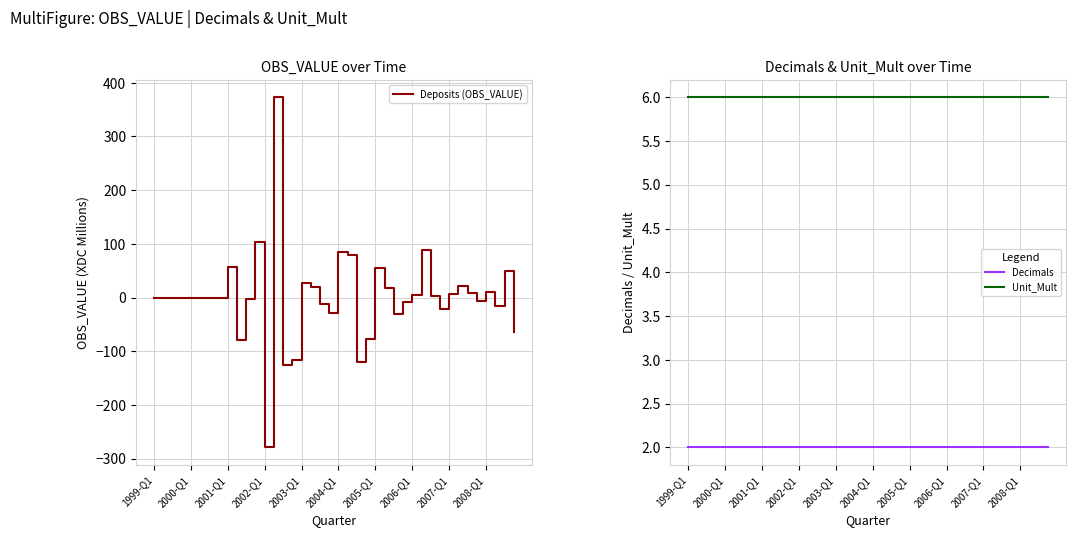

What is the value of the Unit_Mult point at the 26th from the left?

6